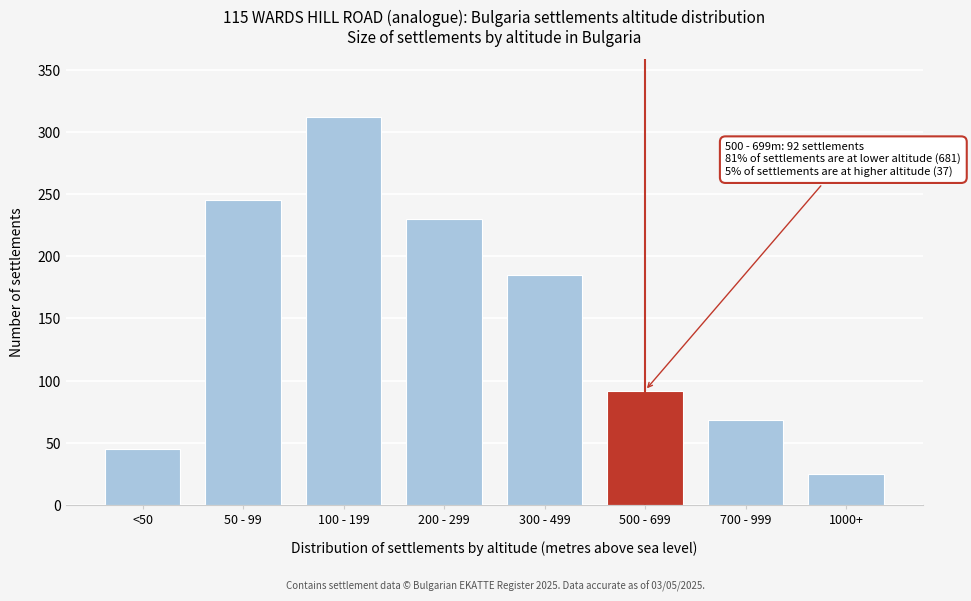

Reading right to left, extract all data points from this chart.

25	68	92	185	230	312	245	45